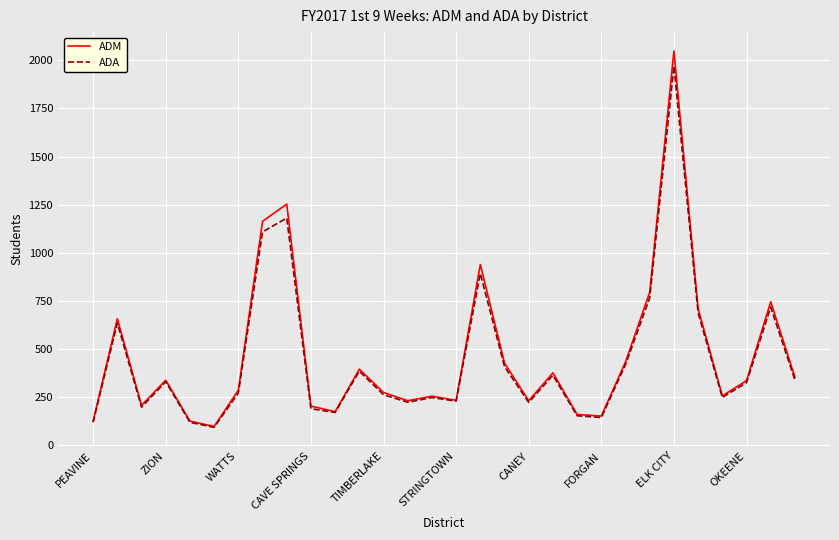

What is the smallest value displayed?

93.6